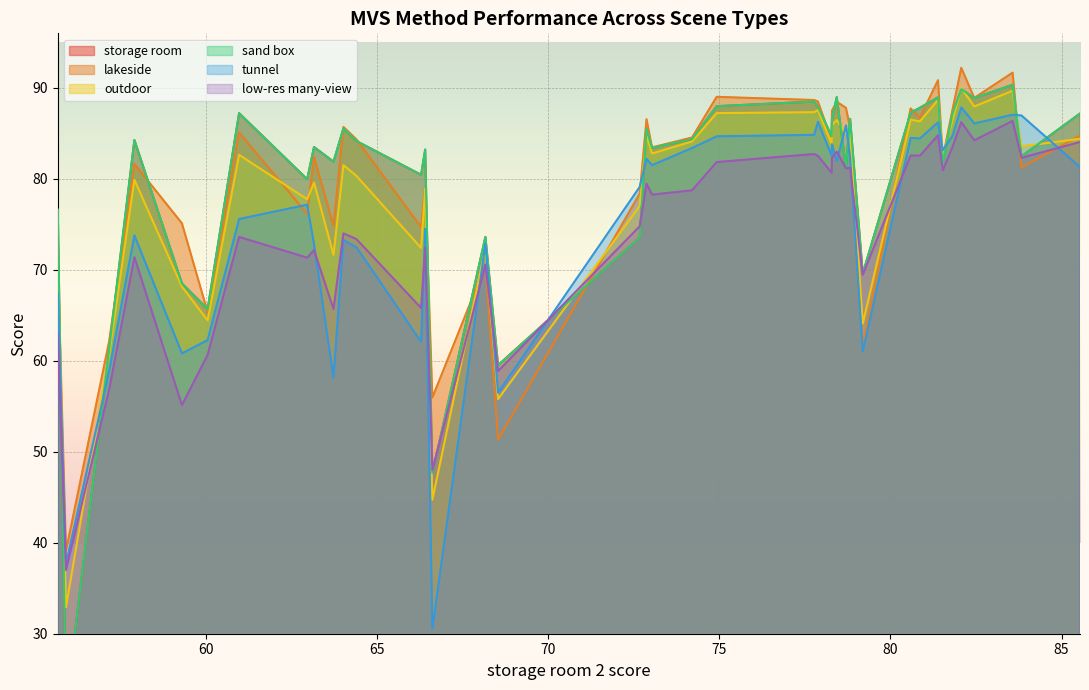

What is the minimum value for lakeside?

39.1